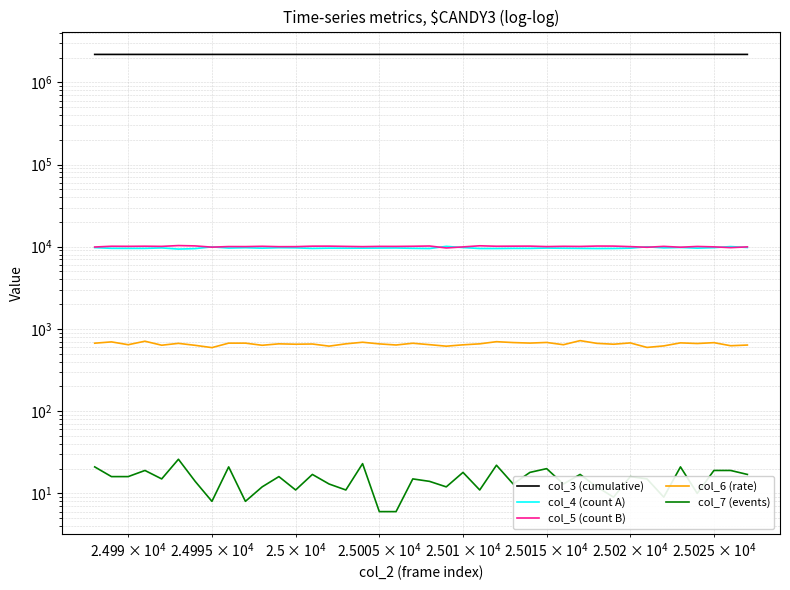

How many interior local valleys does the col_5 (count B) series have?

14